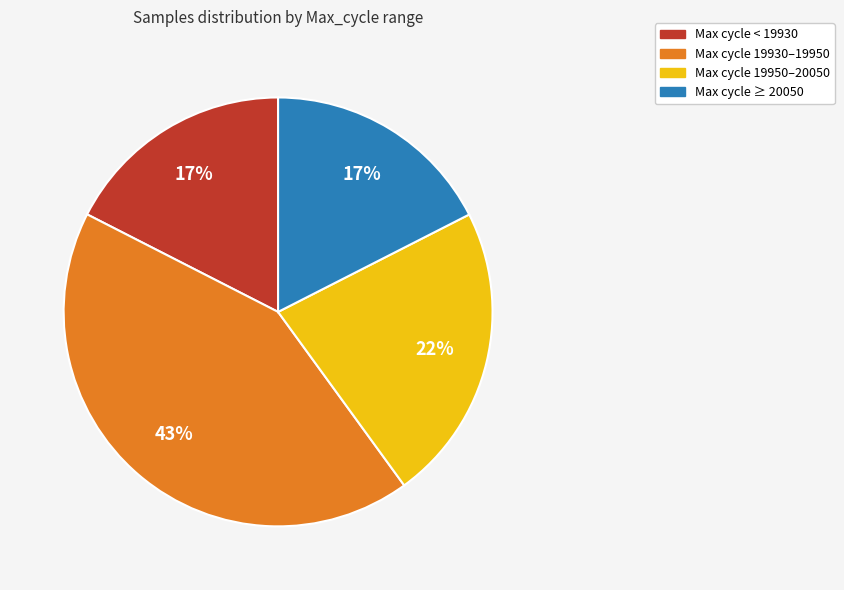

Does any single category account for the majority?

No